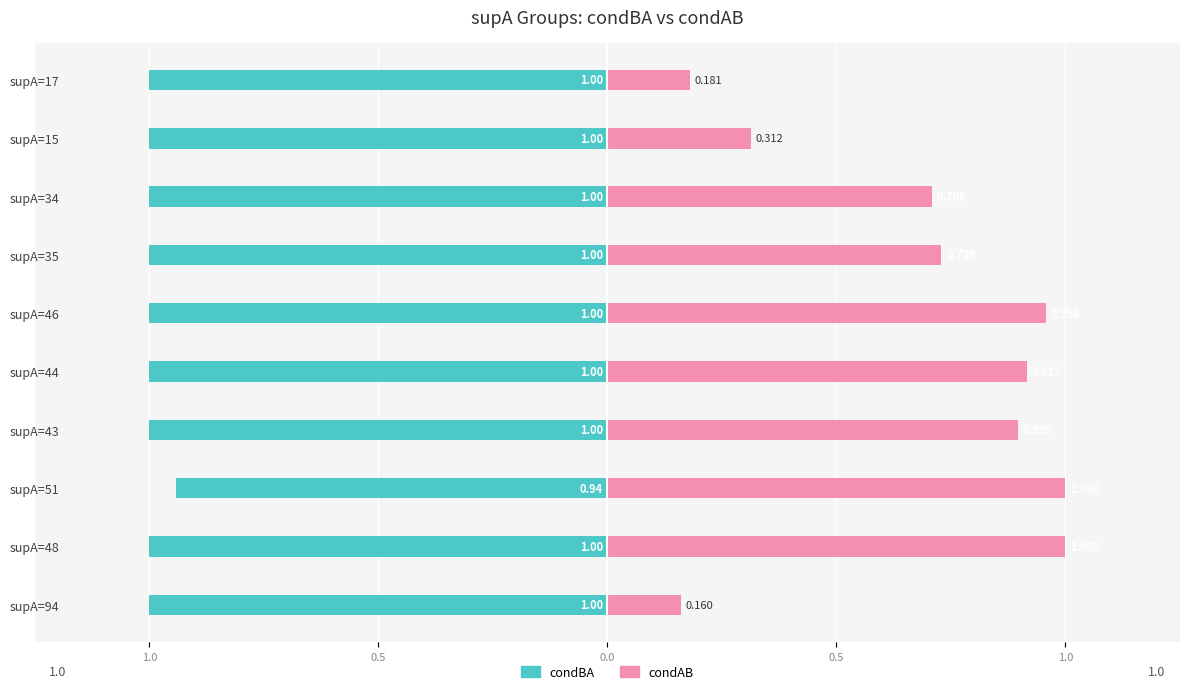

Rank the series at 0.5 from lowest to highest value.

condBA, condAB